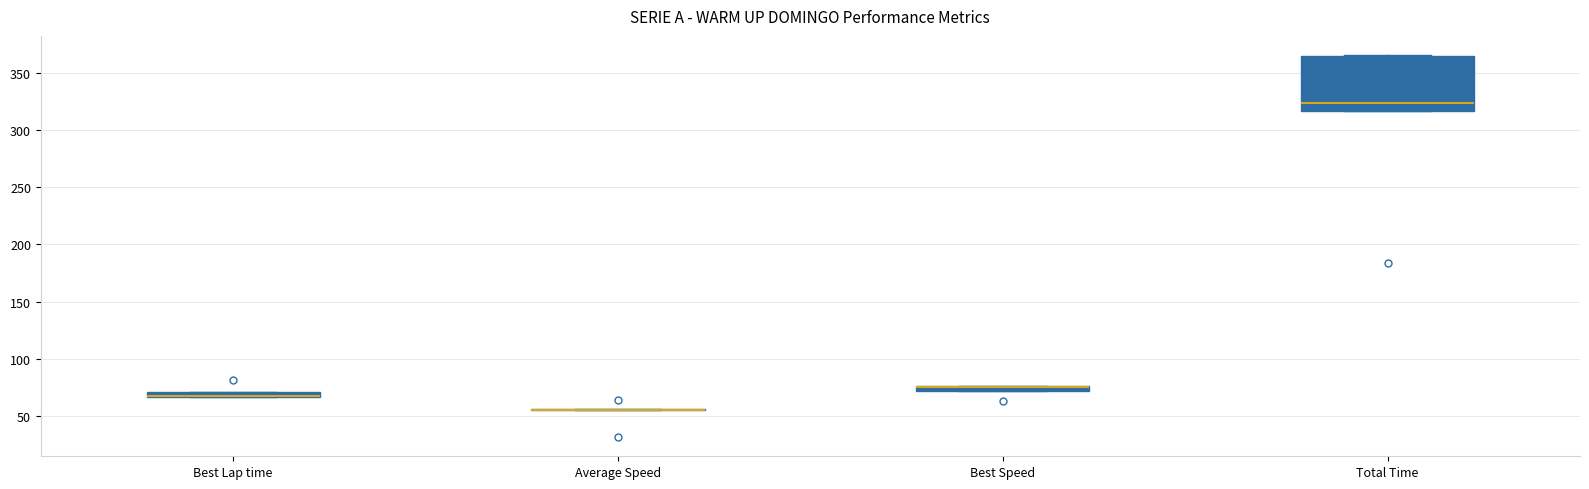

Comparing the boxes themselves (not the whiskers), which one is the tallest?

Total Time